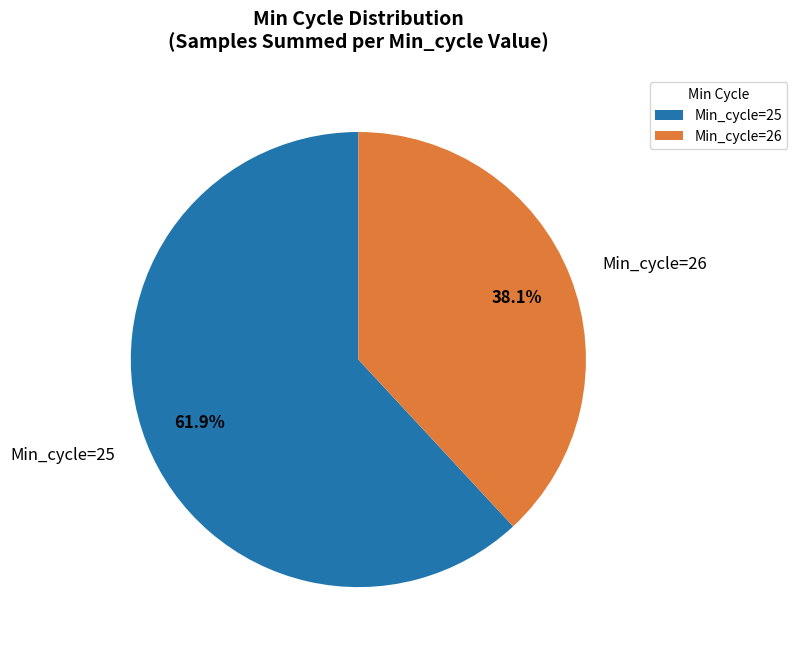

Rank the categories by value from highest to lowest.

Min_cycle=25, Min_cycle=26